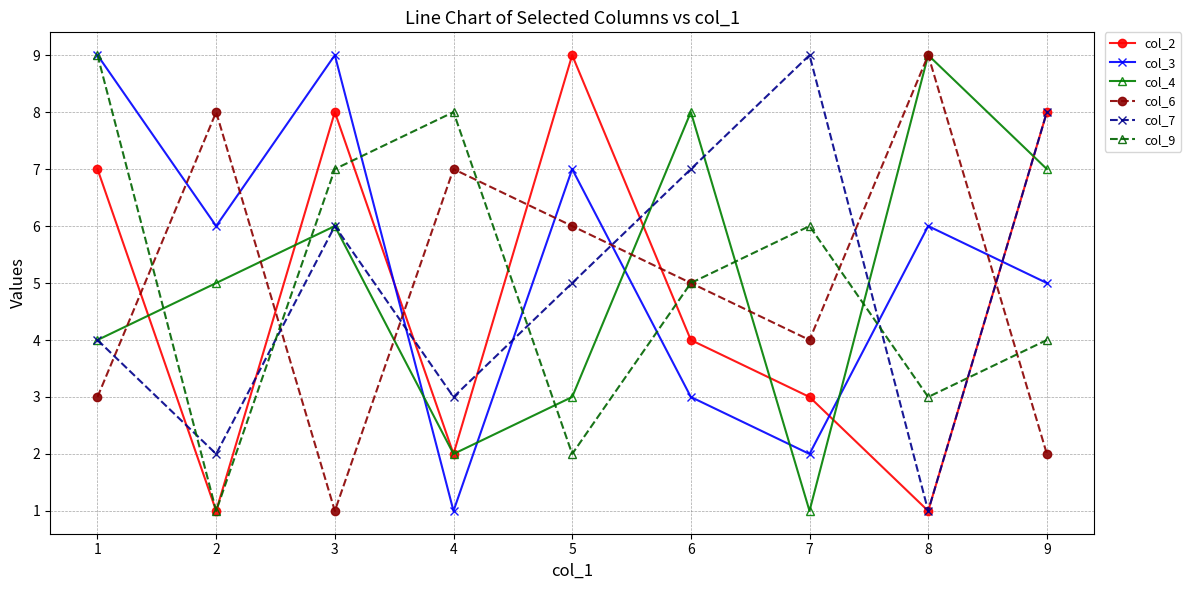

Reading left to right, list all the values displayed in this chart.

col_2: 7	1	8	2	9	4	3	1	8
col_3: 9	6	9	1	7	3	2	6	5
col_4: 4	5	6	2	3	8	1	9	7
col_6: 3	8	1	7	6	5	4	9	2
col_7: 4	2	6	3	5	7	9	1	8
col_9: 9	1	7	8	2	5	6	3	4